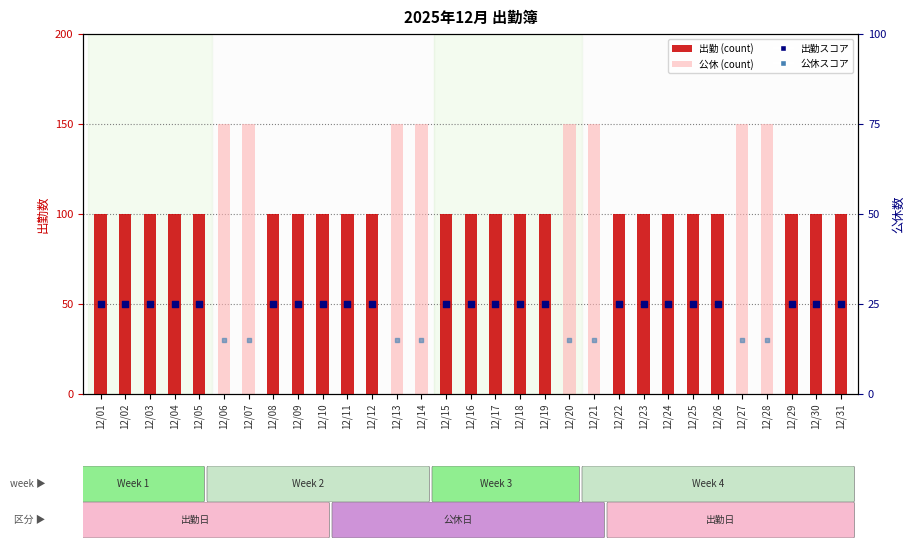

At how many categories does at least one series exceed 79?

31